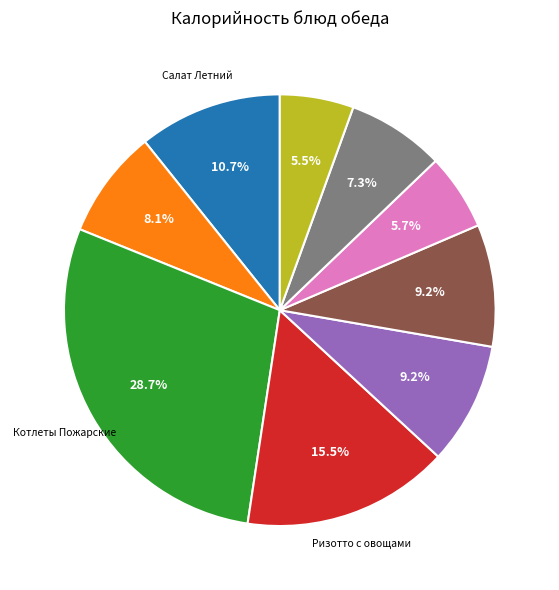

Is there a majority slice in this chart?

No